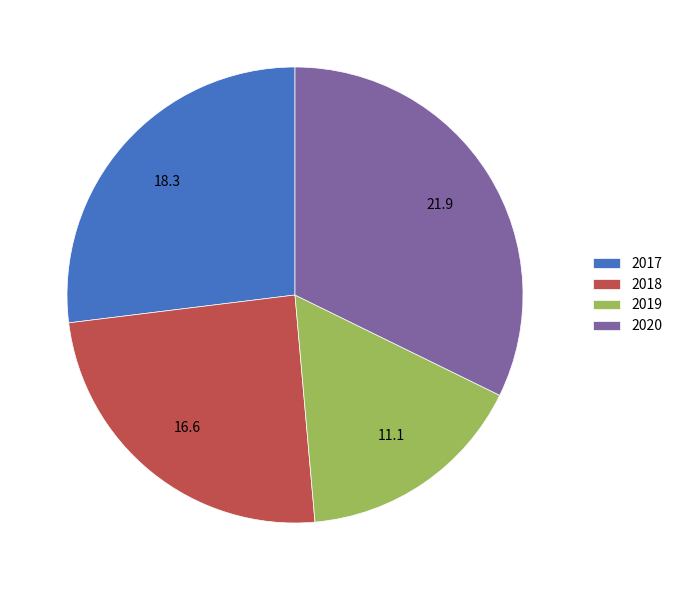

What is the smallest slice in the pie chart?

2019